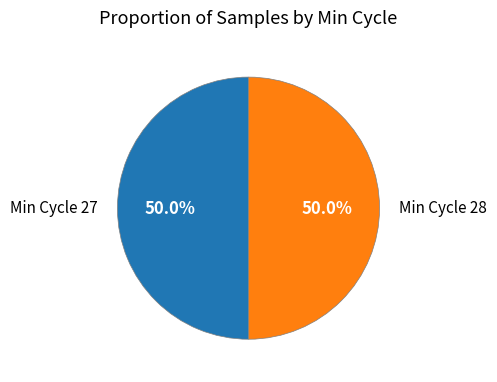

How many slices are in this pie chart?

2